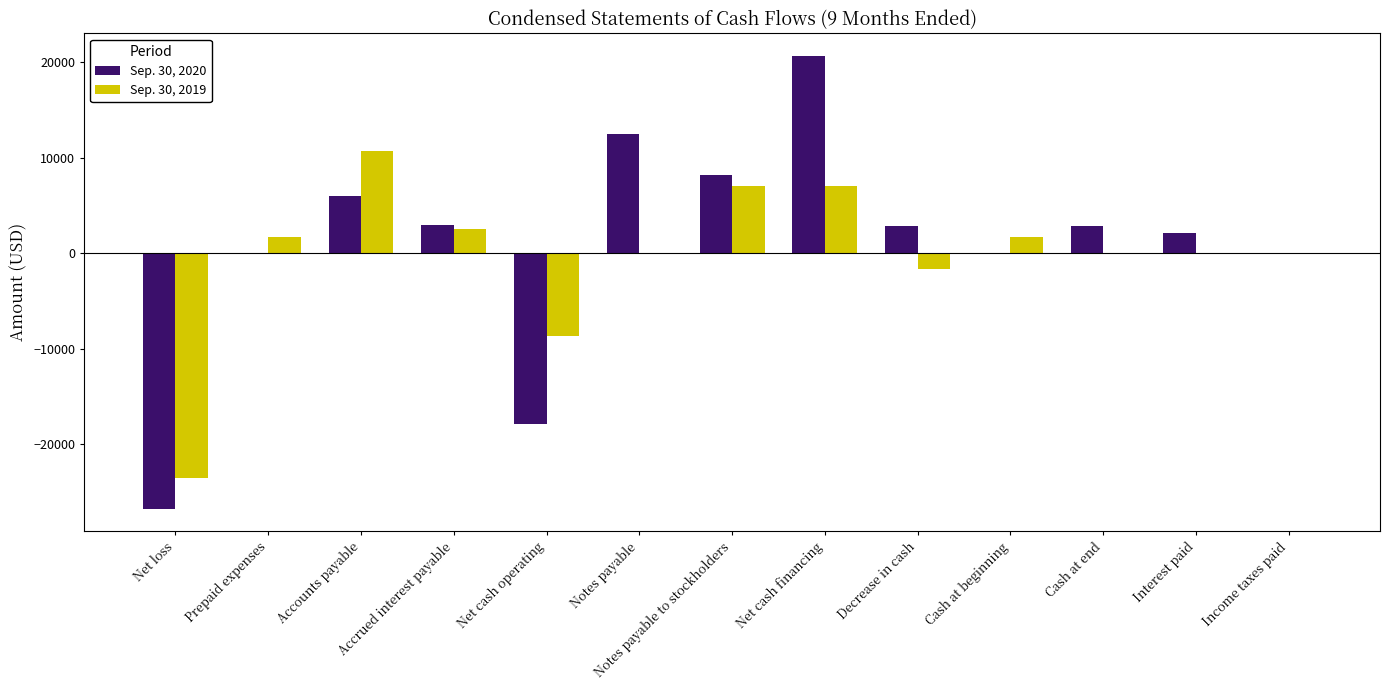

The Sep. 30, 2020 series shows -39782 at Net loss. True or false?

False